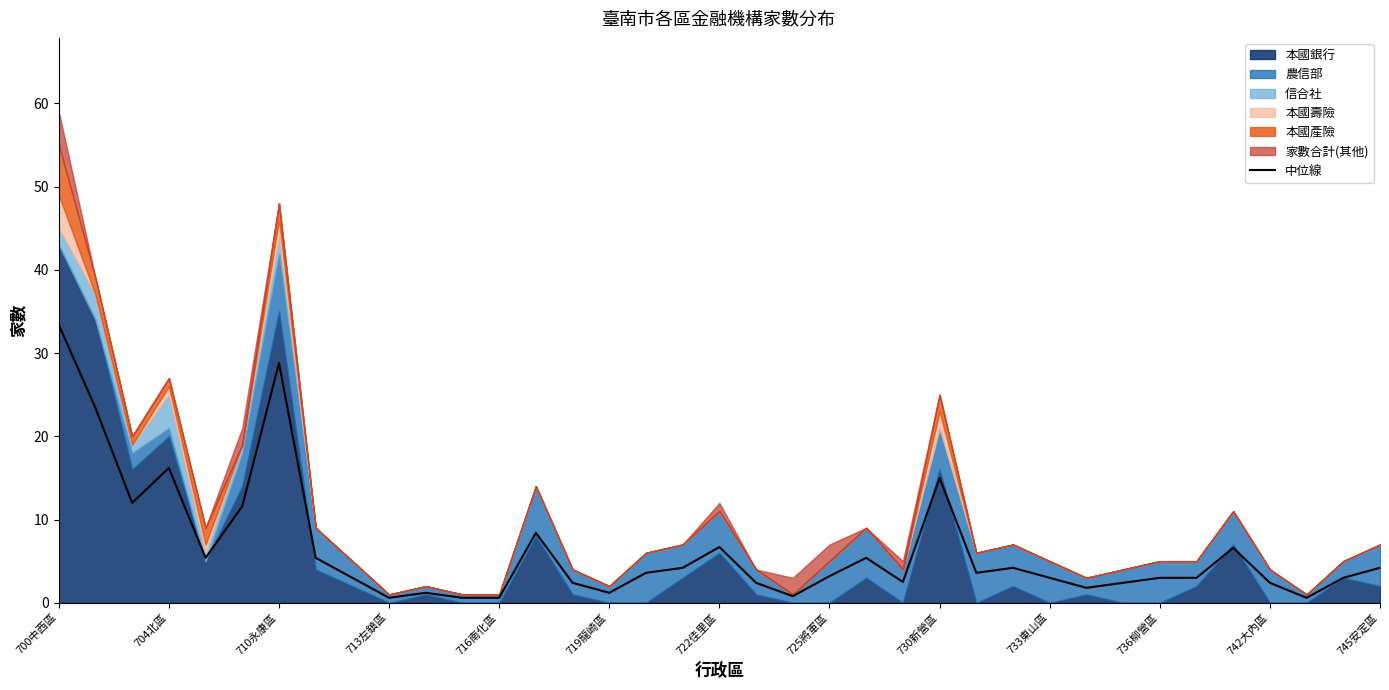

What position from the left is 13?

14